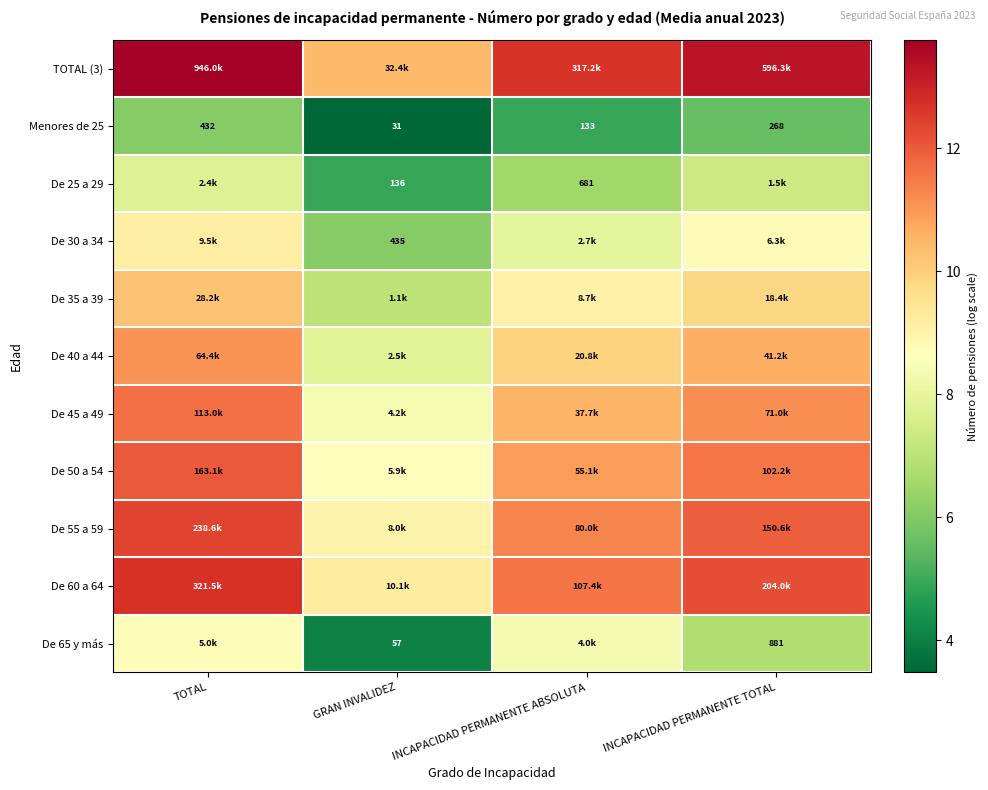

Where is Menores de 25 nearest to the value 231?

INCAPACIDAD PERMANENTE TOTAL